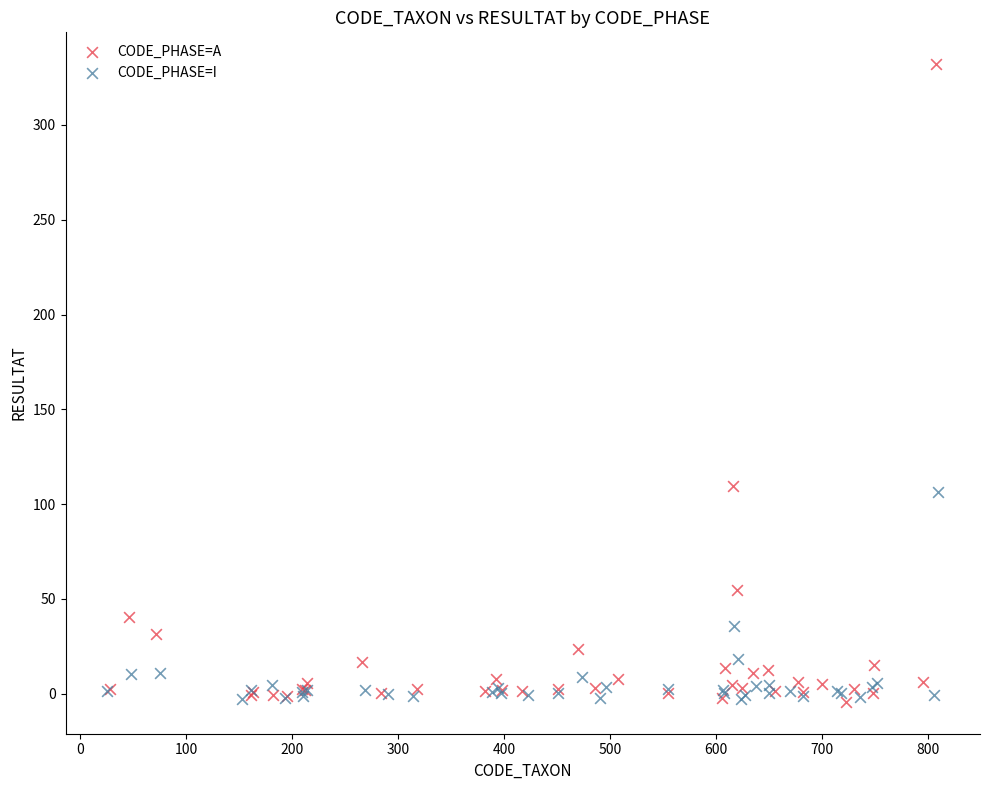

Which series has the largest Y range (max minus min)?

CODE_PHASE=A